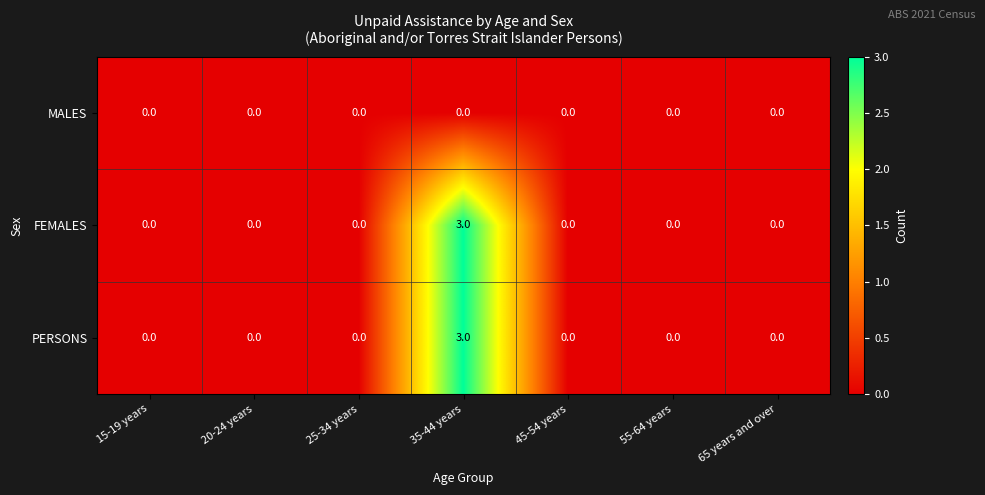

The value of MALES at 25-34 years is 0. True or false?

True